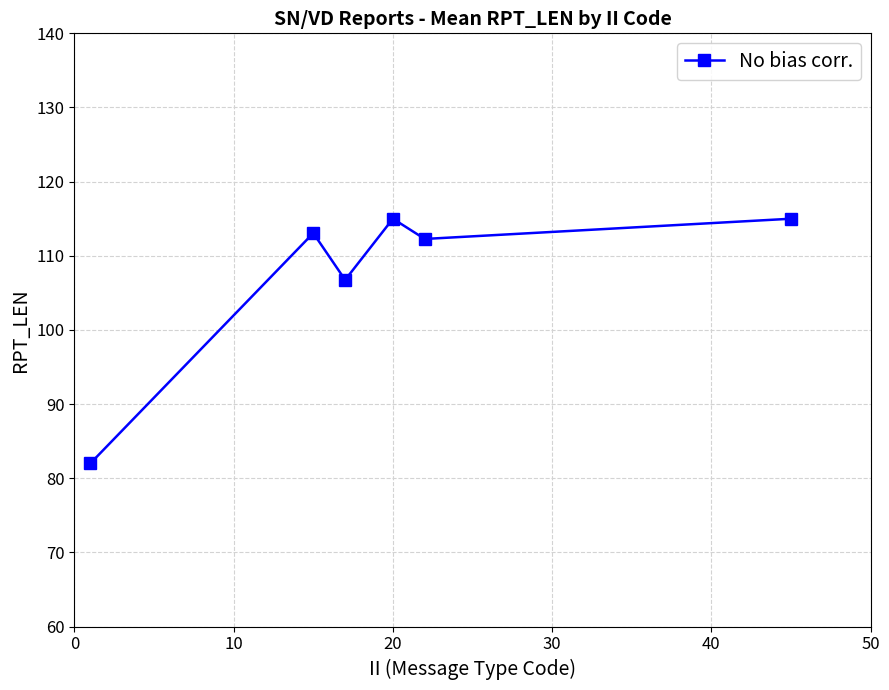

What is the average value?

107.3